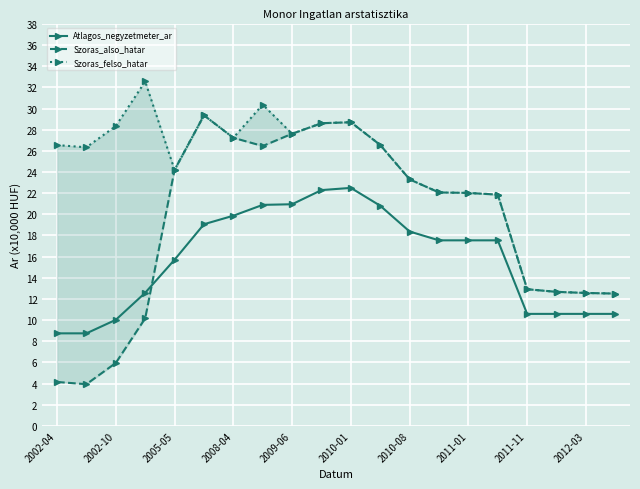

What position from the right is 11?

9